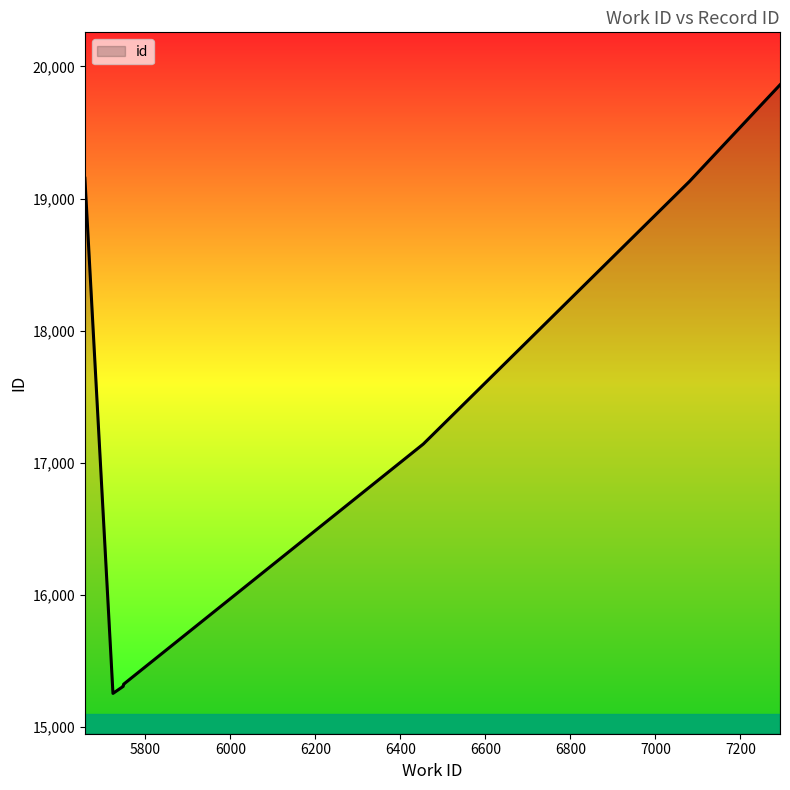

What is the smallest value displayed?

15256